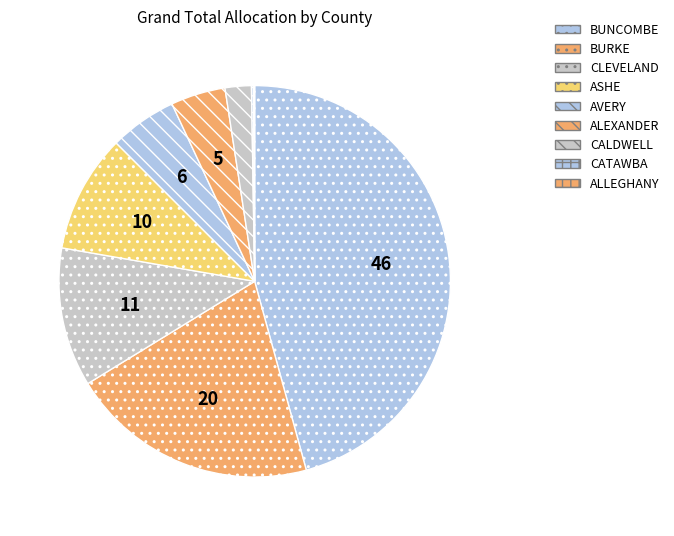

How many slices are in this pie chart?

9